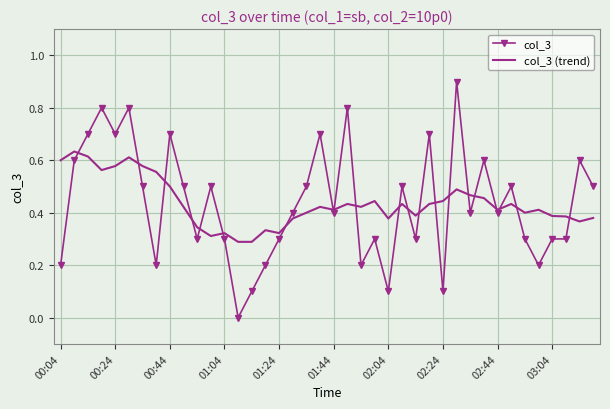

Which series has the largest range (max minus min)?

col_3